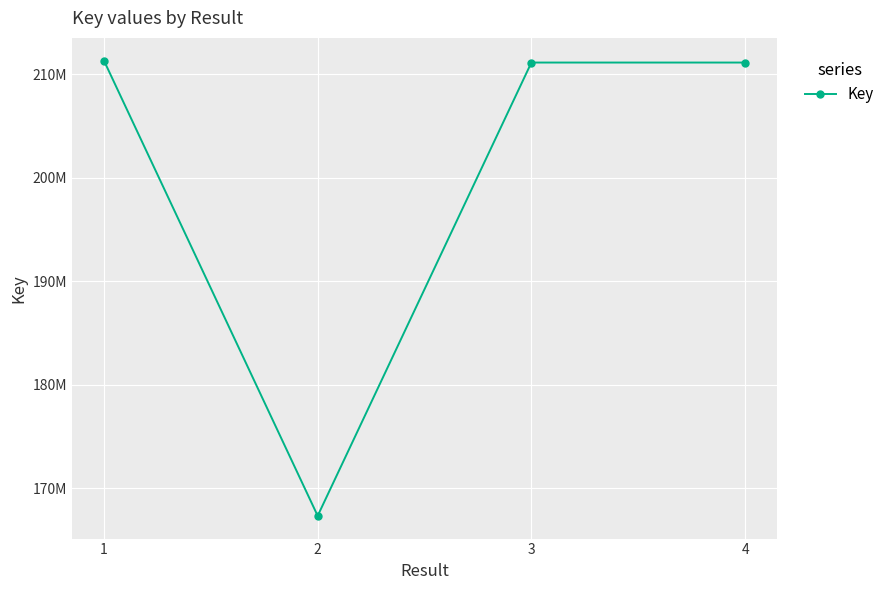

What is the maximum value shown in the chart?

211325895